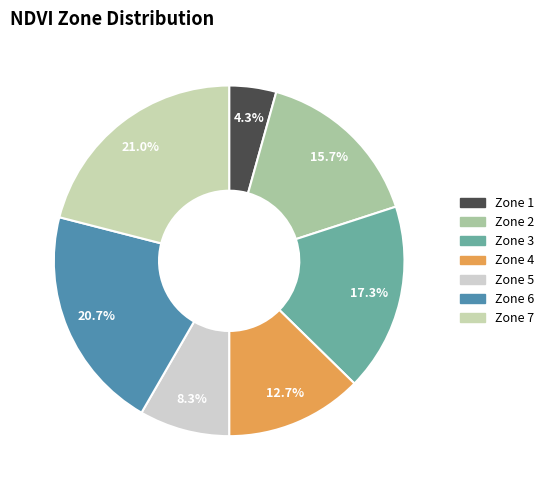

To the nearest percent, what is the difference between the largest and smallest slice percentages?

17%